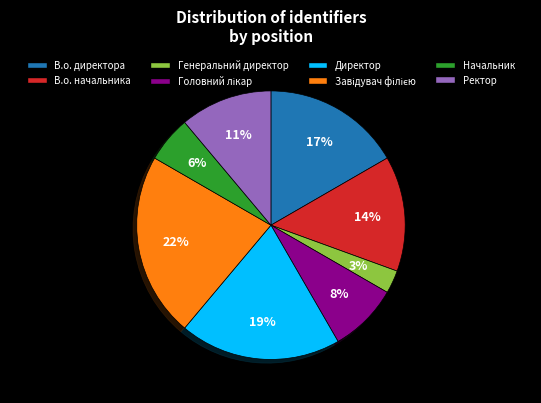

How many segments does this pie chart have?

8